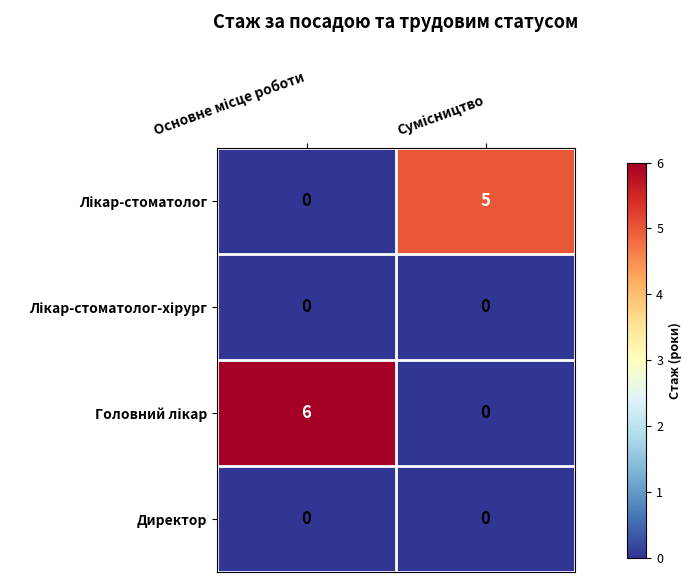

Which series changed the most between Основне місце роботи and Сумісництво?

Головний лікар